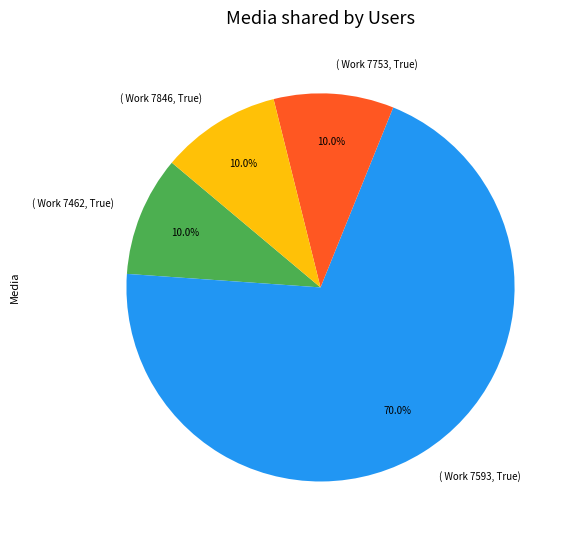

Is there a majority slice in this chart?

Yes